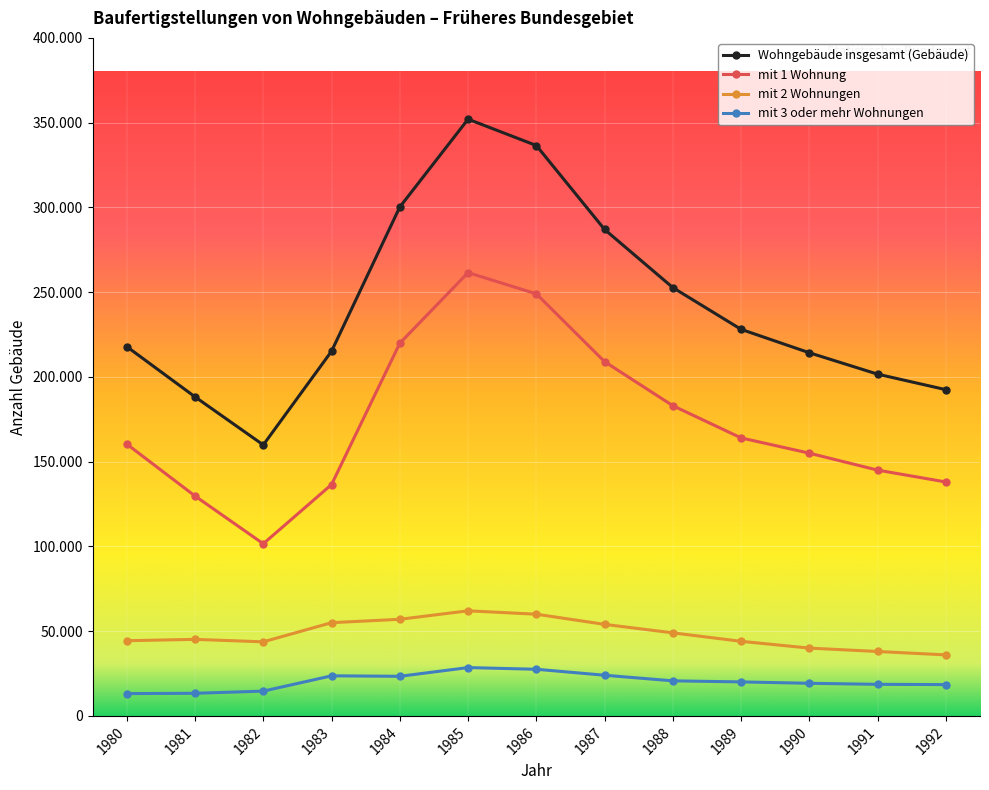

Does the chart have visible grid lines?

Yes